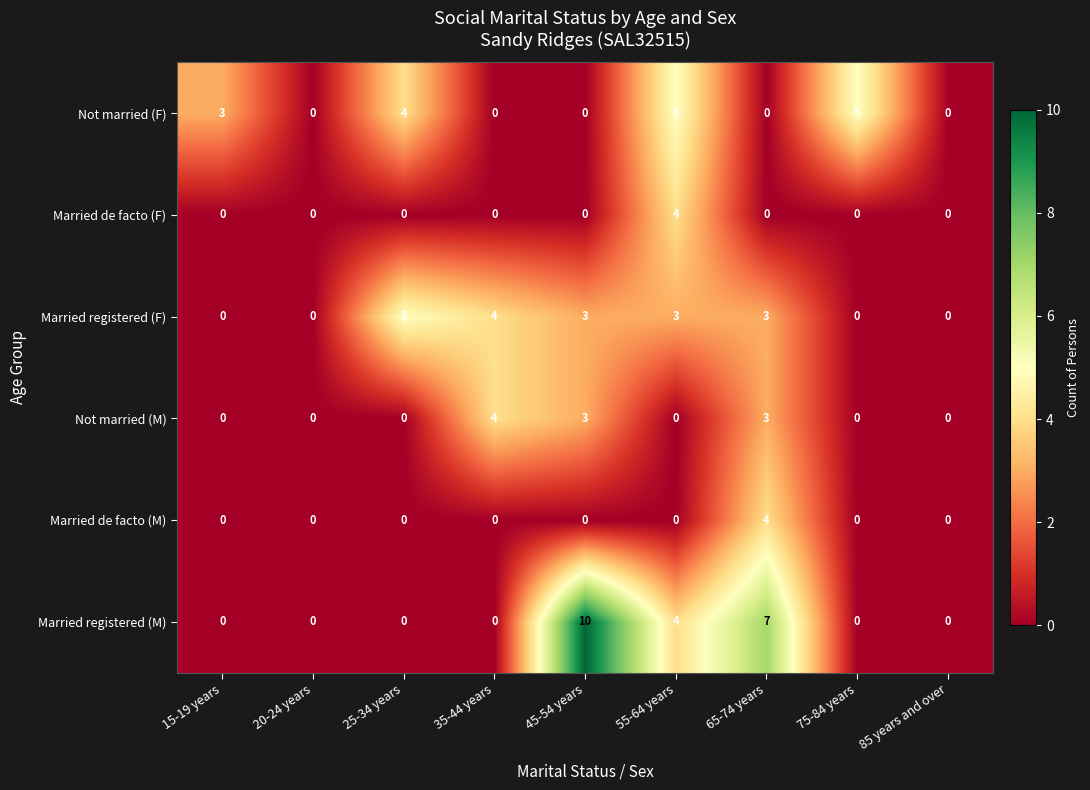

What is the difference between the highest and lowest values at 15-19 years?

3